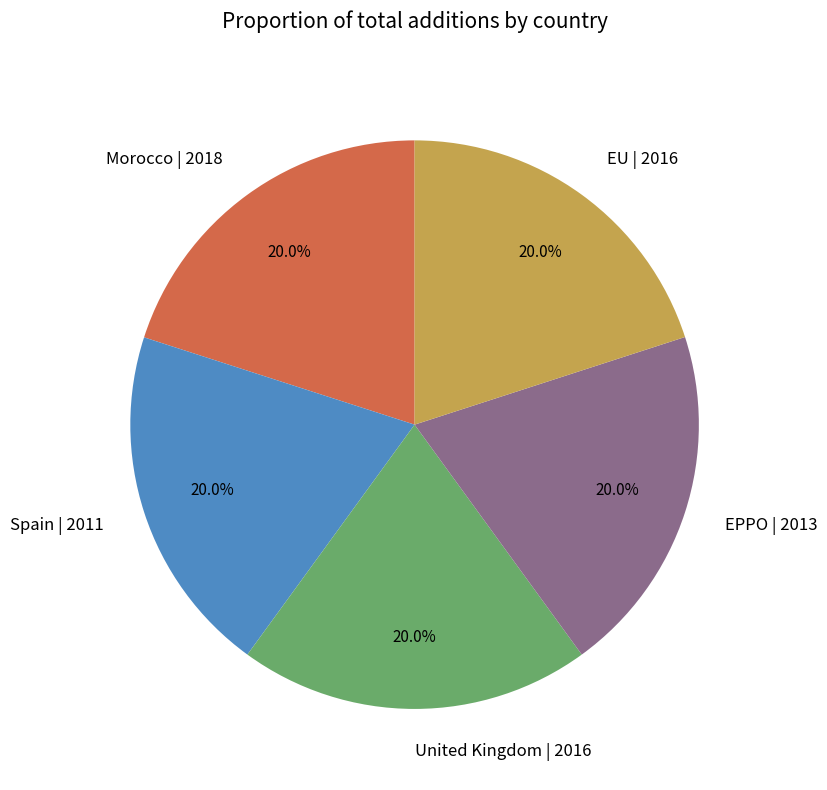

How many slices are in this pie chart?

5